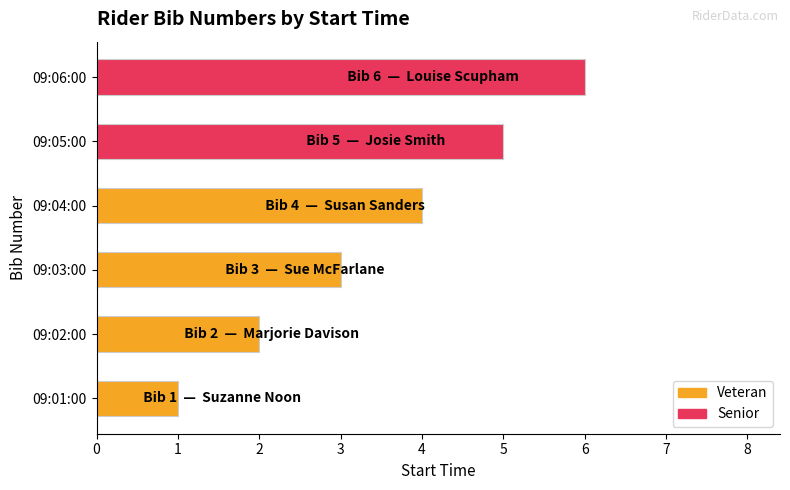

What is the sum of all values?

21